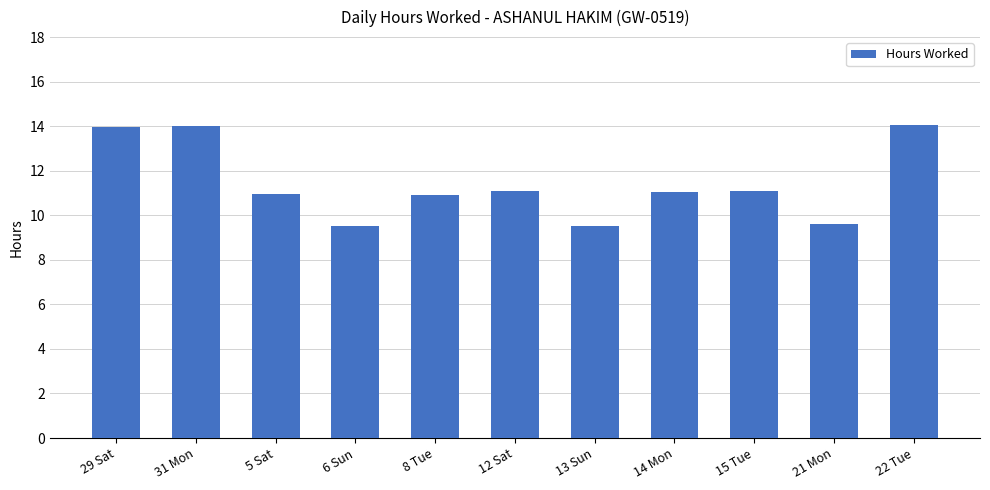

What is the change in value from 6 Sun to 14 Mon?

+1.5